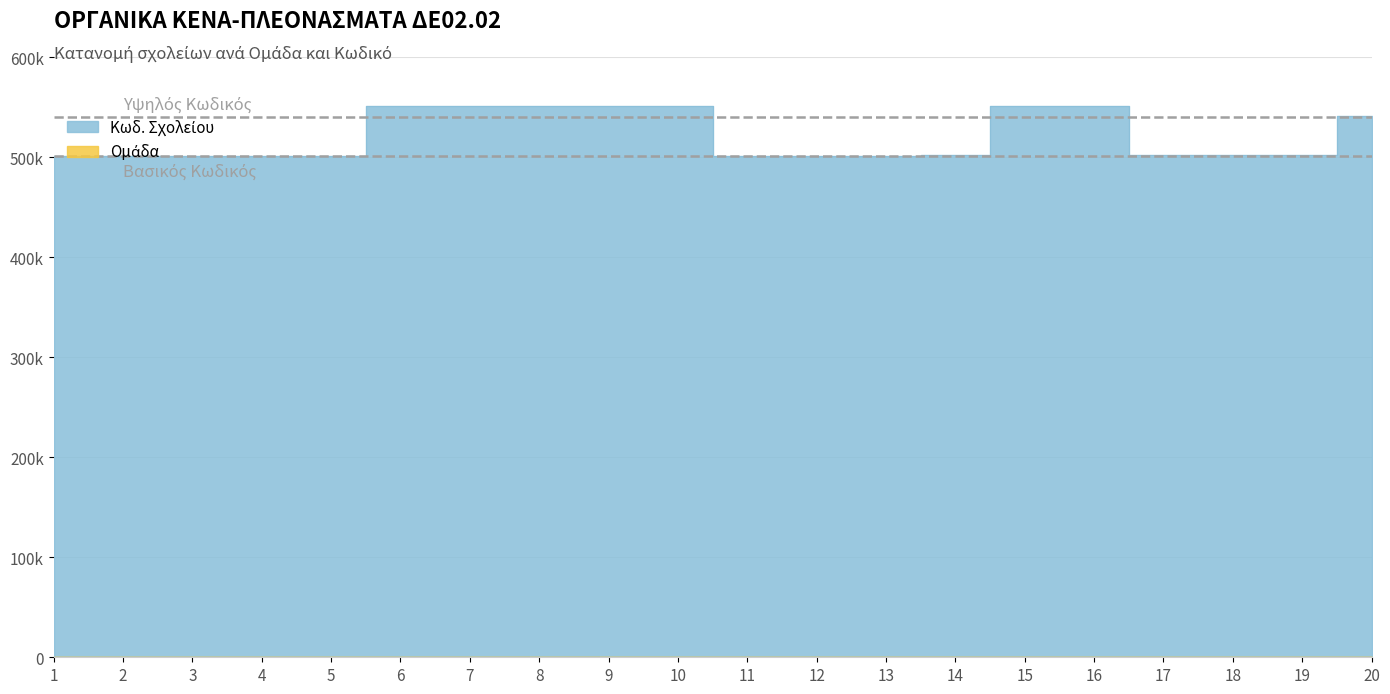

Does the chart display data point markers on the line(s)?

No